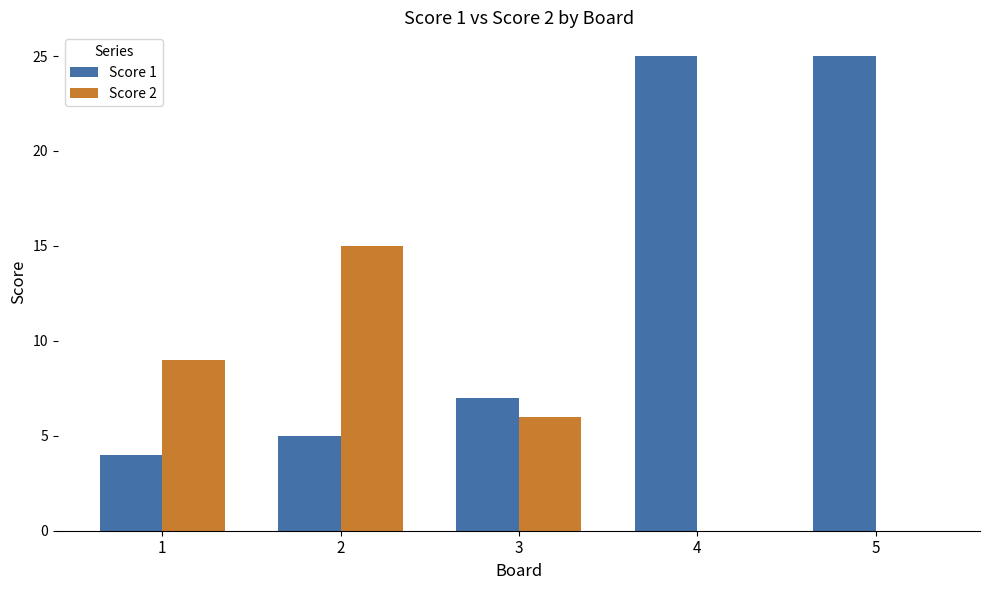

What is the highest value of the Score 2 series?

15